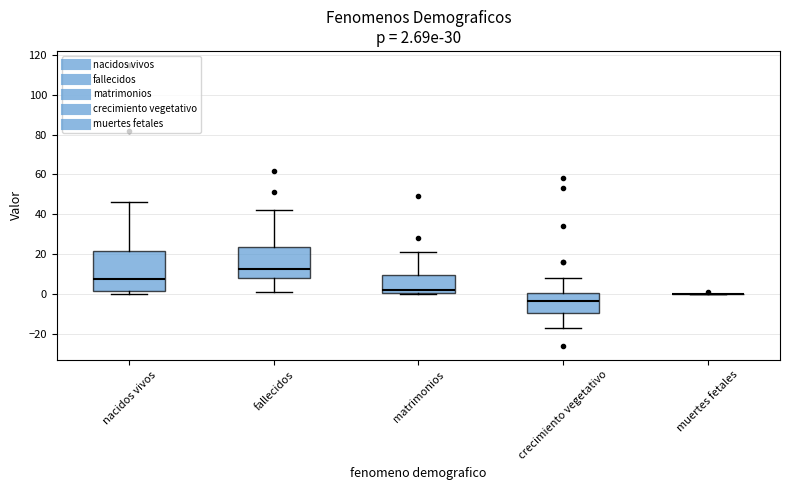

Which box is the tallest, from its lower edge to its upper edge?

nacidos vivos